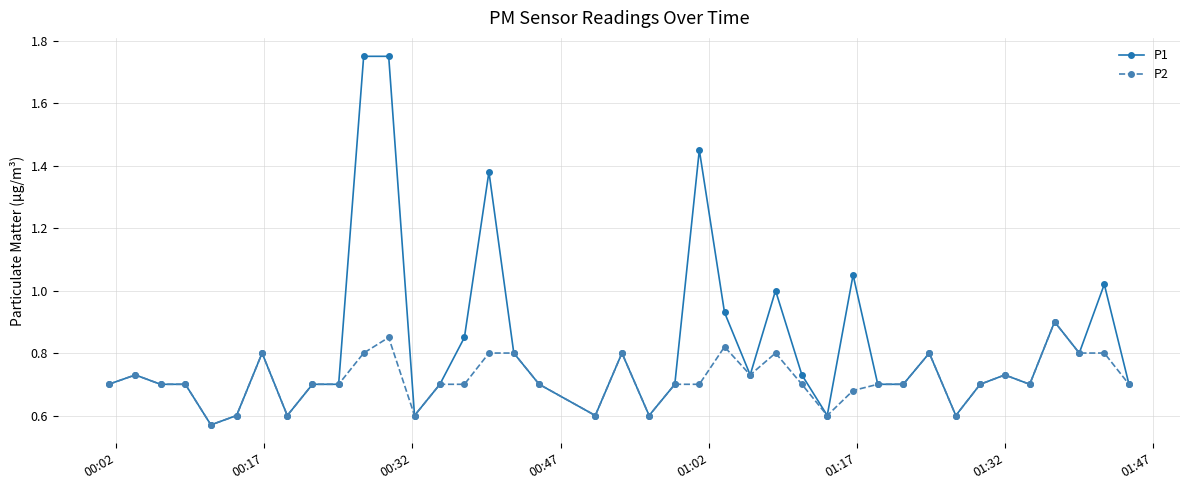

Which series has the widest spread of values?

P1